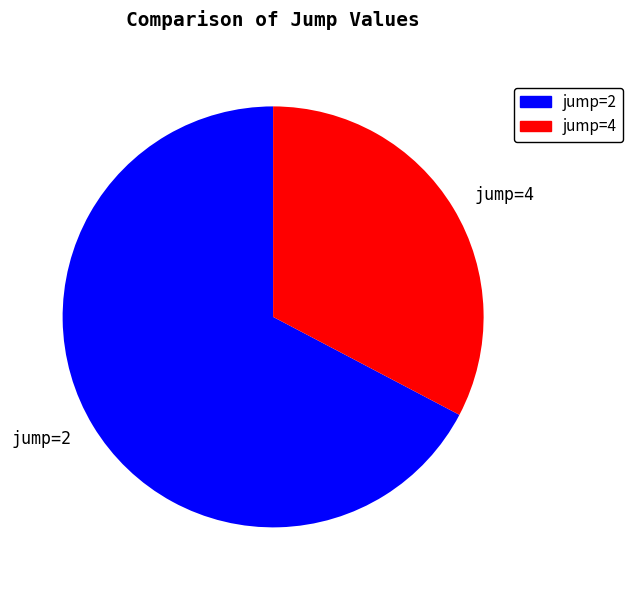

Is the sum of jump=4 and jump=2 greater than half?

Yes